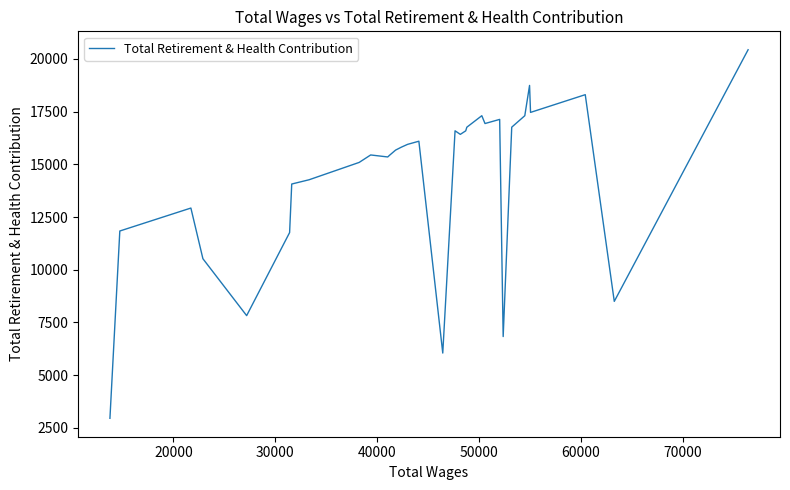

What is the minimum value shown in the chart?

2950